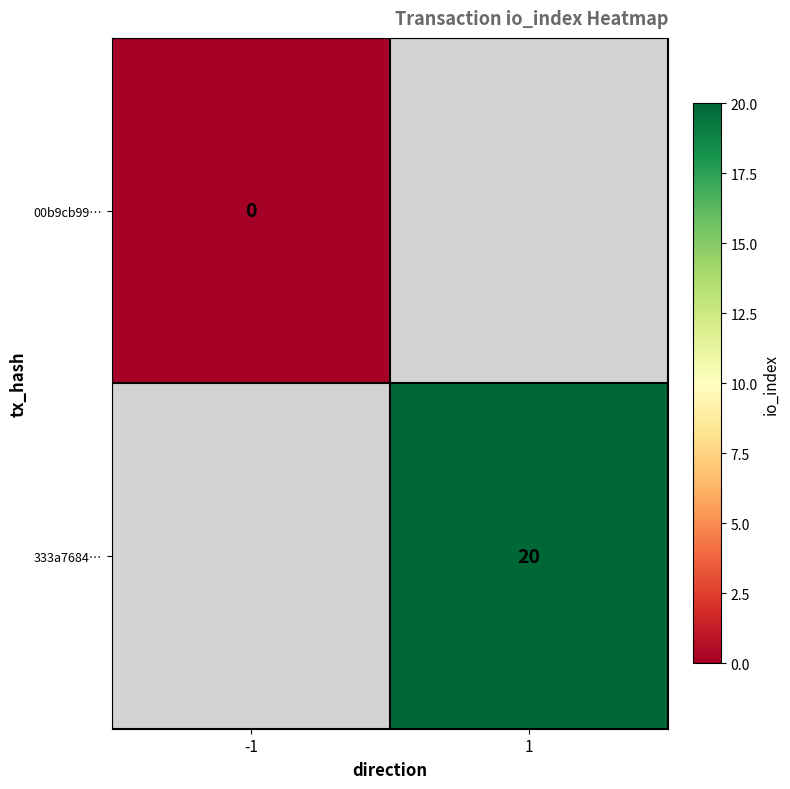

Is the value of 333a7684… at 1 greater than the value of 00b9cb99… at -1?

Yes